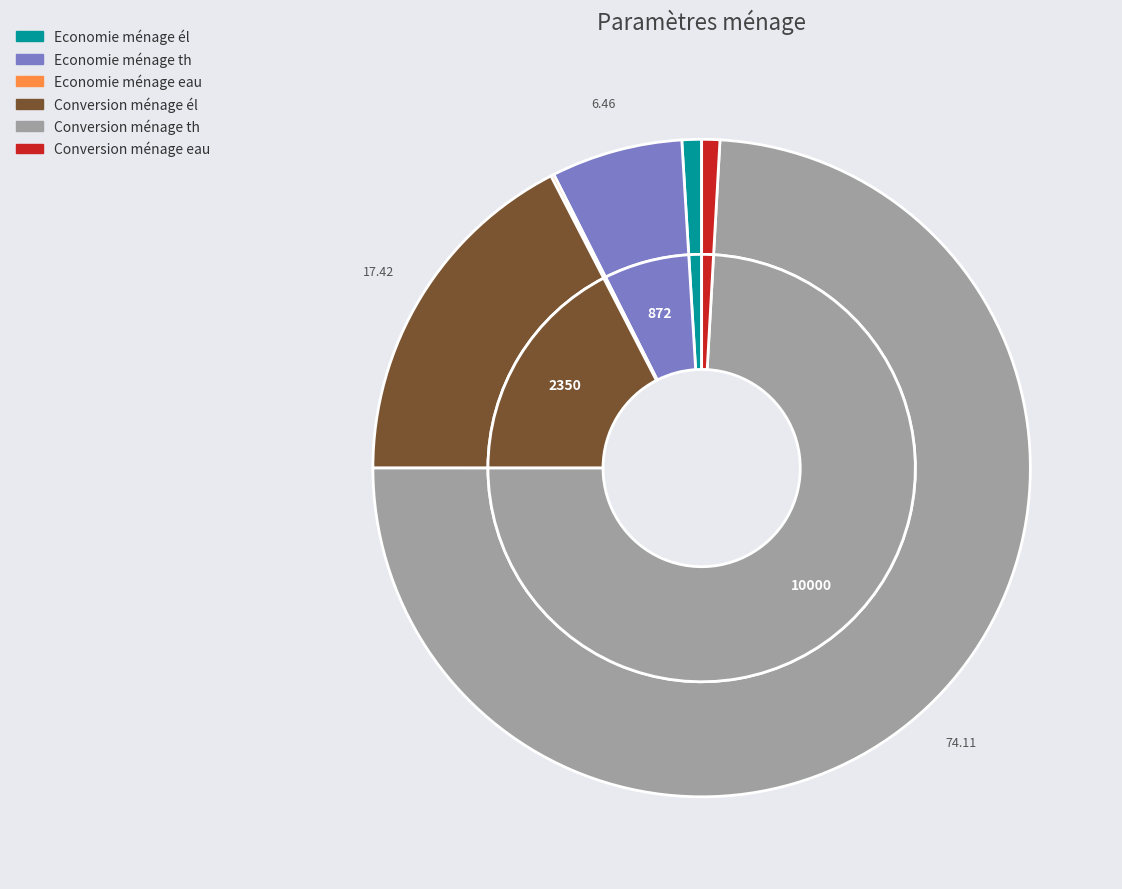

To the nearest percent, what percentage of the pie is Conversion ménage eau?

1%